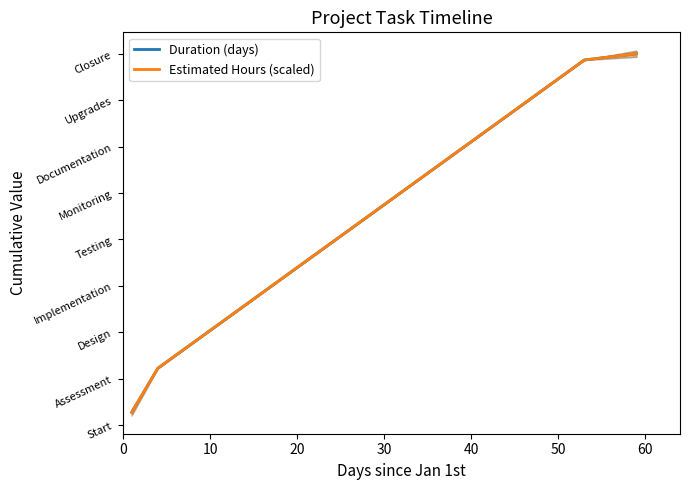

Which series has the widest spread of values?

Duration (days)